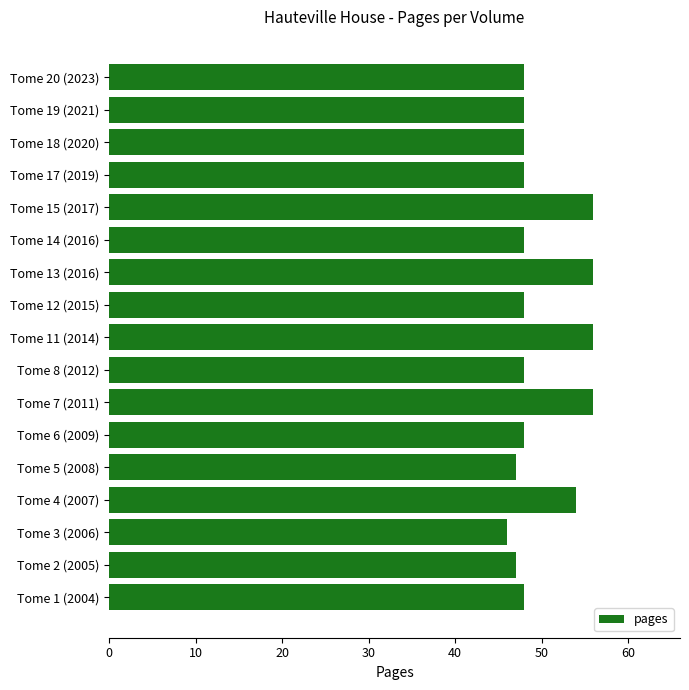

The chart shows a value of 76 at Tome 17 (2019). True or false?

False